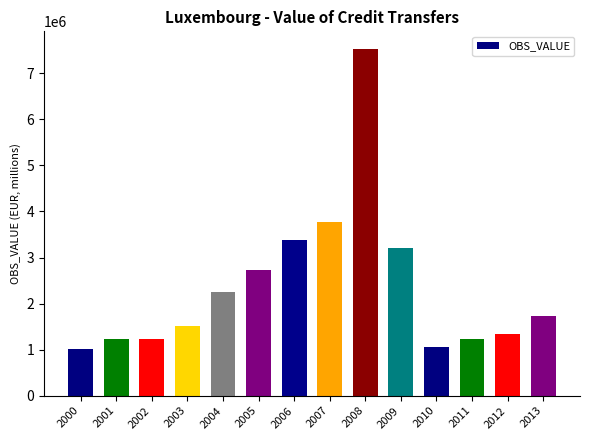

Where is the data nearest to the value 4276638?

2007